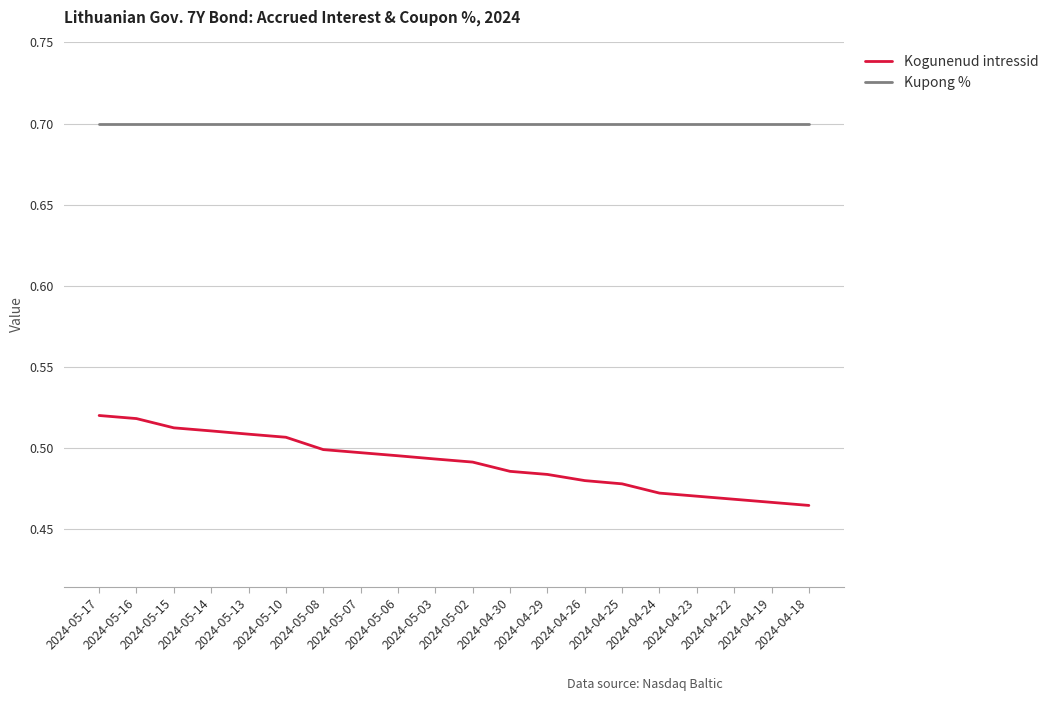

Is the value of Kogunenud intressid at 2024-05-13 greater than the value of Kupong % at 2024-05-06?

No